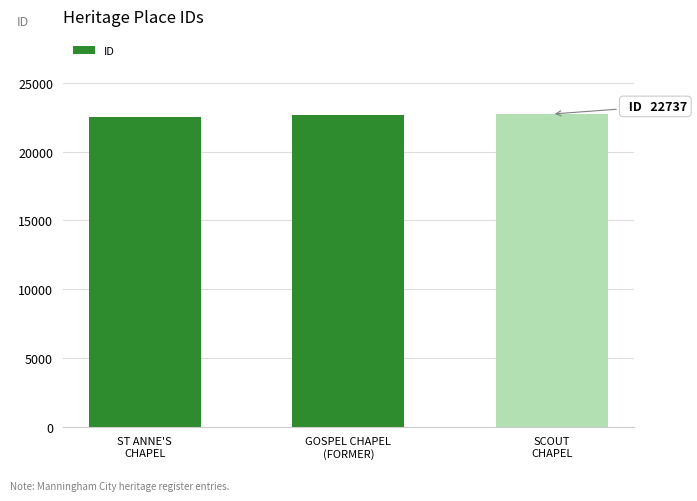

What is the maximum value shown in the chart?

22737